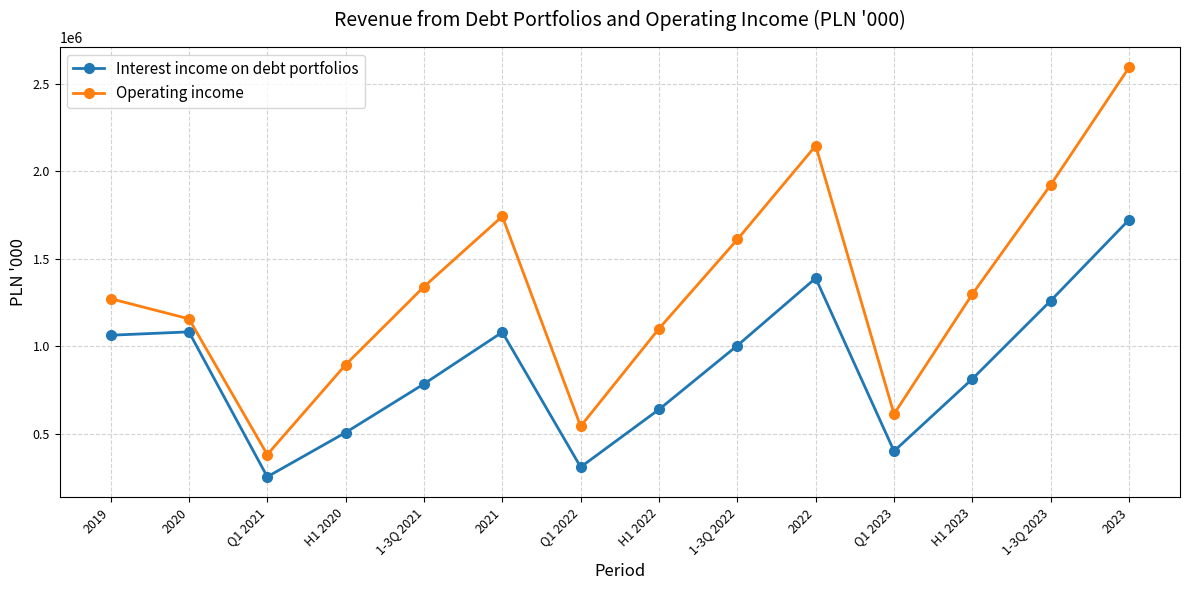

At 2020, list the series in order from smallest to largest.

Interest income on debt portfolios, Operating income